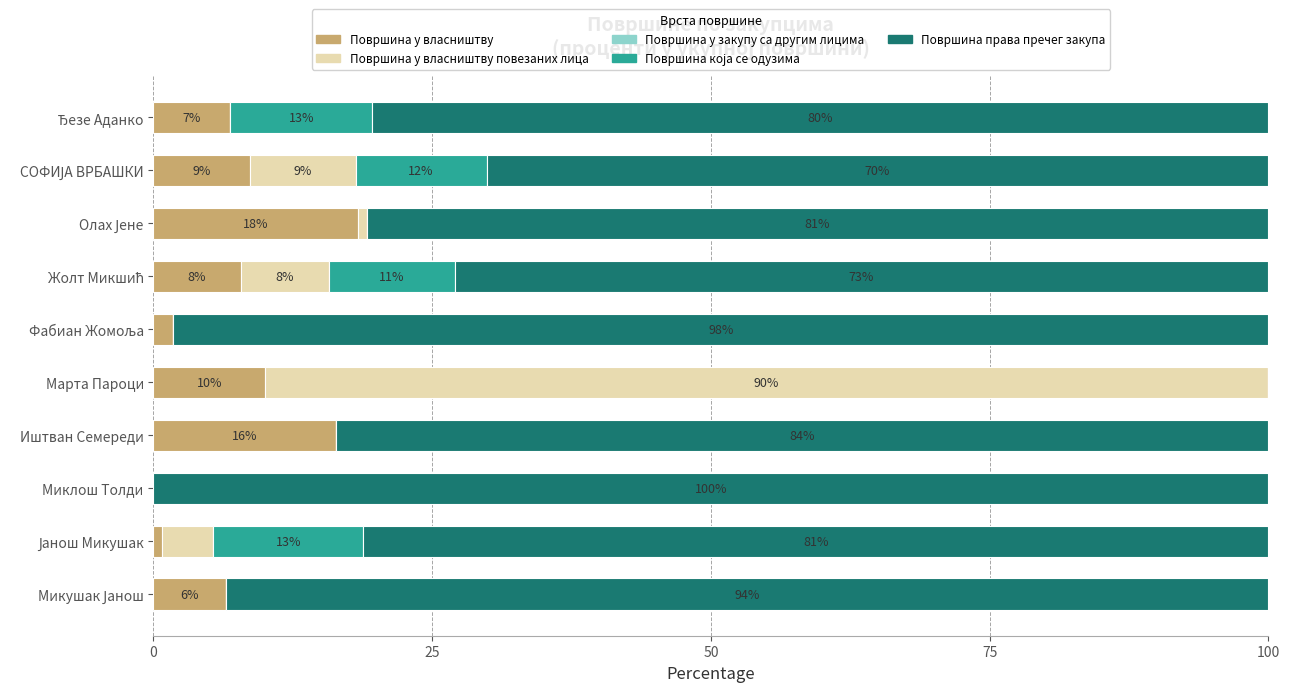

Which series has the largest total across all categories?

Површина права пречег закупа